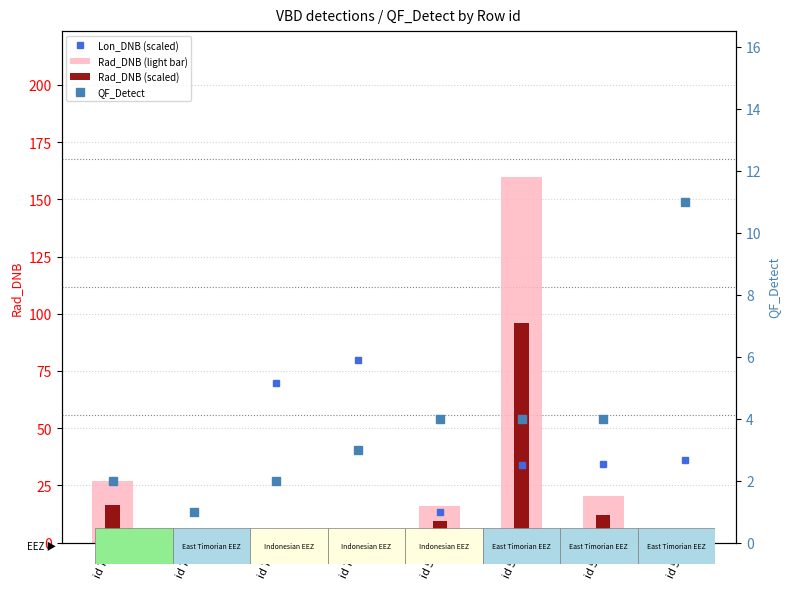

List the series in order of their peak value, lowest first.

QF_Detect, Lon_DNB (scaled), Rad_DNB (scaled), Rad_DNB (light bar)